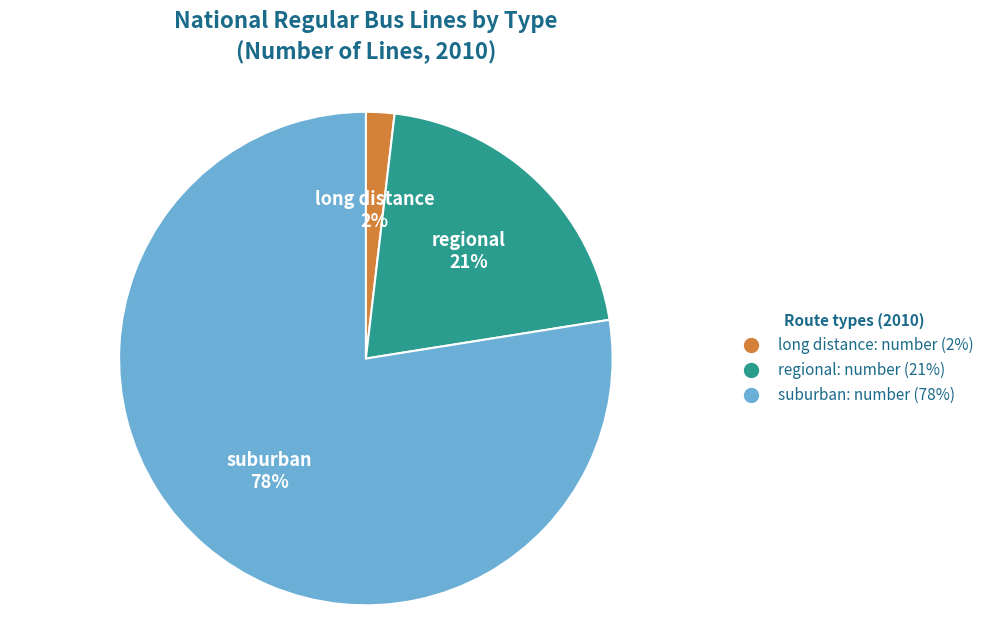

Combined, do long distance: number and regional: number account for over 50%?

No